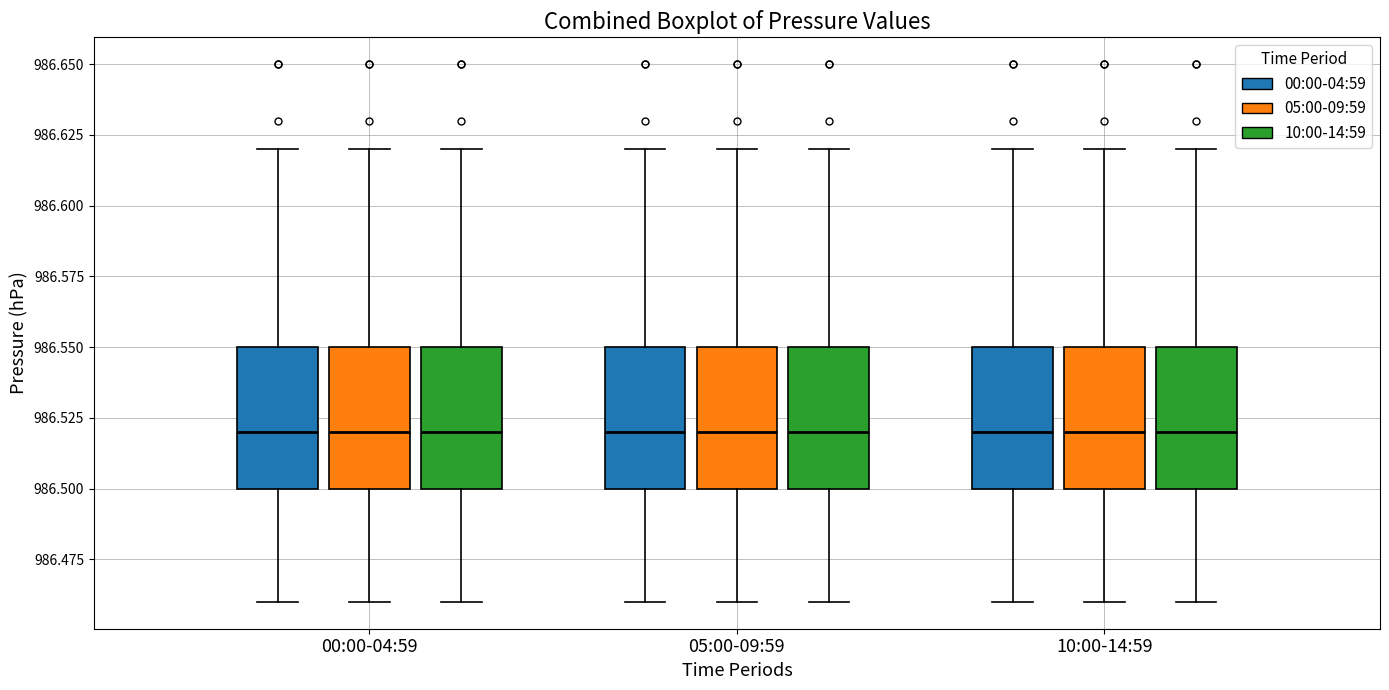

Reading left to right, read every box against the y-axis: the position of its median line, the range the box covers, and the ends of its whiskers. The values are not printed on the chart, so give them approximately, as read against the axis.

00:00-04:59 (00:00-04:59): median 986.52, box 986.50 to 986.55, whiskers 986.46 to 986.62
00:00-04:59 (05:00-09:59): median 986.52, box 986.50 to 986.55, whiskers 986.46 to 986.62
00:00-04:59 (10:00-14:59): median 986.52, box 986.50 to 986.55, whiskers 986.46 to 986.62
05:00-09:59 (00:00-04:59): median 986.52, box 986.50 to 986.55, whiskers 986.46 to 986.62
05:00-09:59 (05:00-09:59): median 986.52, box 986.50 to 986.55, whiskers 986.46 to 986.62
05:00-09:59 (10:00-14:59): median 986.52, box 986.50 to 986.55, whiskers 986.46 to 986.62
10:00-14:59 (00:00-04:59): median 986.52, box 986.50 to 986.55, whiskers 986.46 to 986.62
10:00-14:59 (05:00-09:59): median 986.52, box 986.50 to 986.55, whiskers 986.46 to 986.62
10:00-14:59 (10:00-14:59): median 986.52, box 986.50 to 986.55, whiskers 986.46 to 986.62